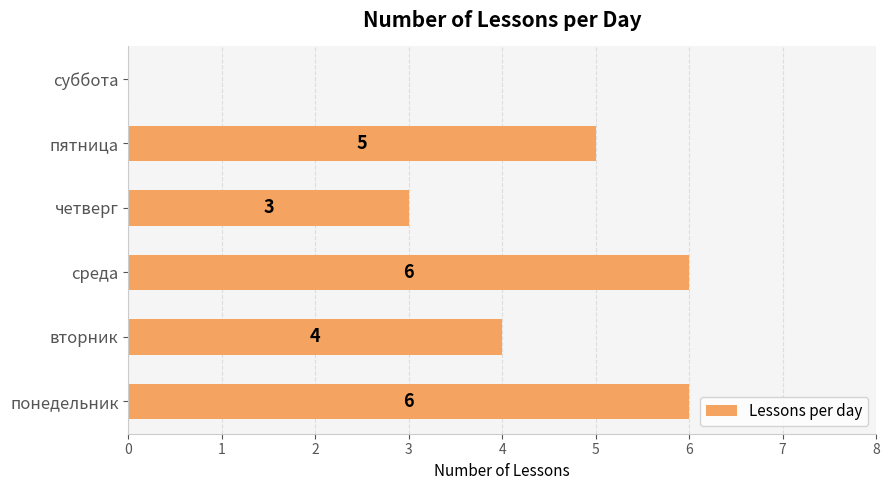

Where is the data nearest to the value 3?

четверг